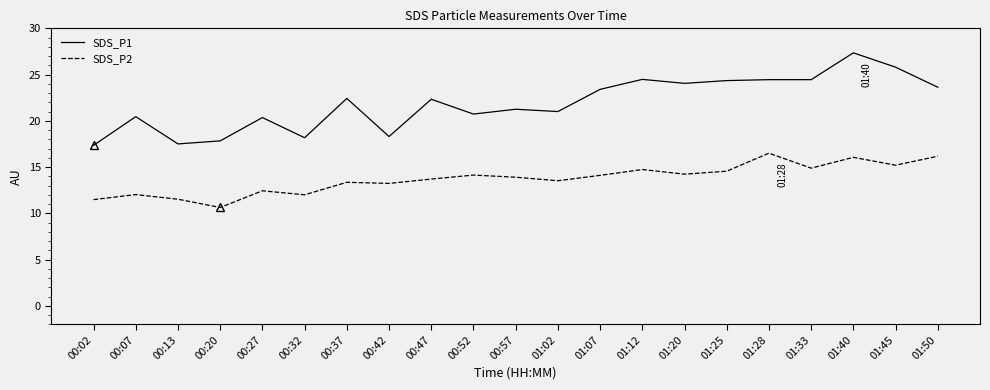

Rank the series at 01:20 from lowest to highest value.

SDS_P2, SDS_P1